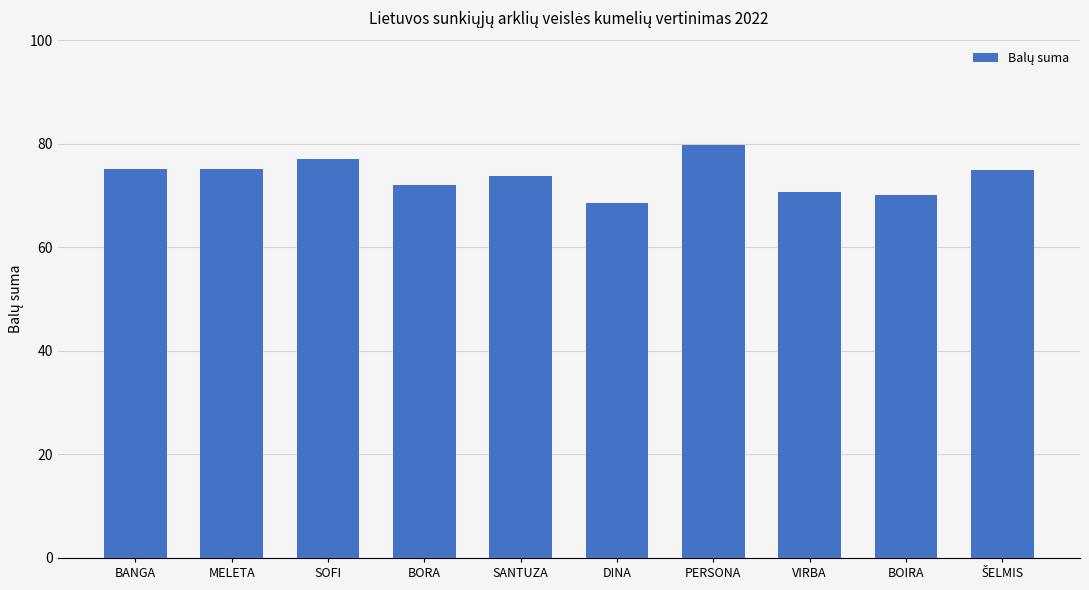

The value at DINA is 123.0. True or false?

False